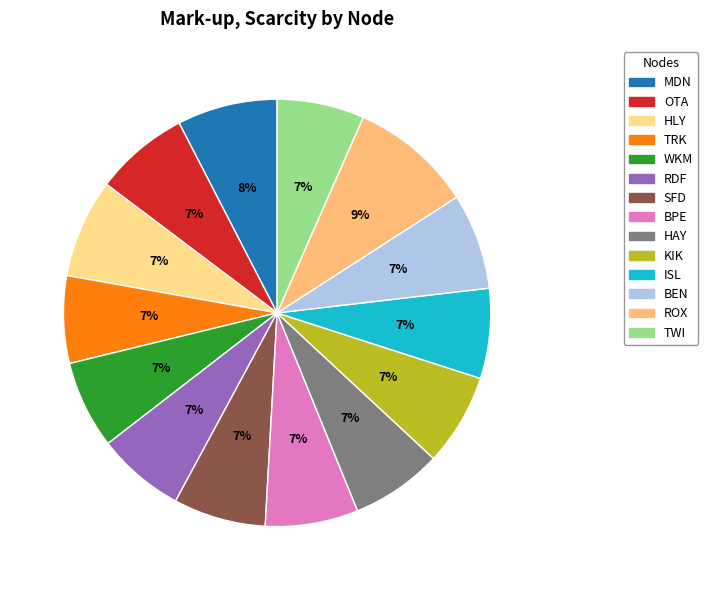

Does BEN account for over 50% of the chart?

No